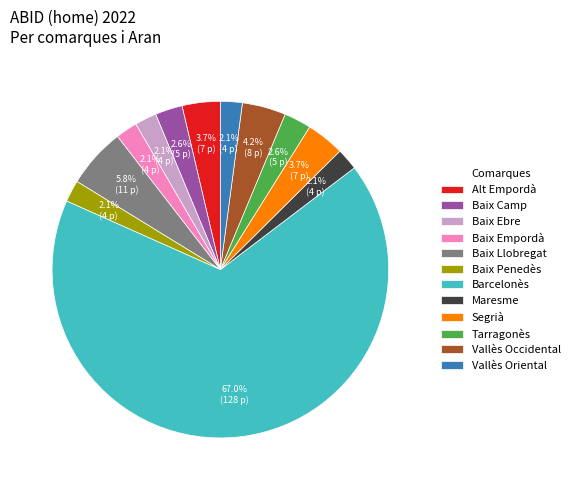

Approximately how many times larger is the value at Baix Empordà compared to Alt Empordà?

0.6